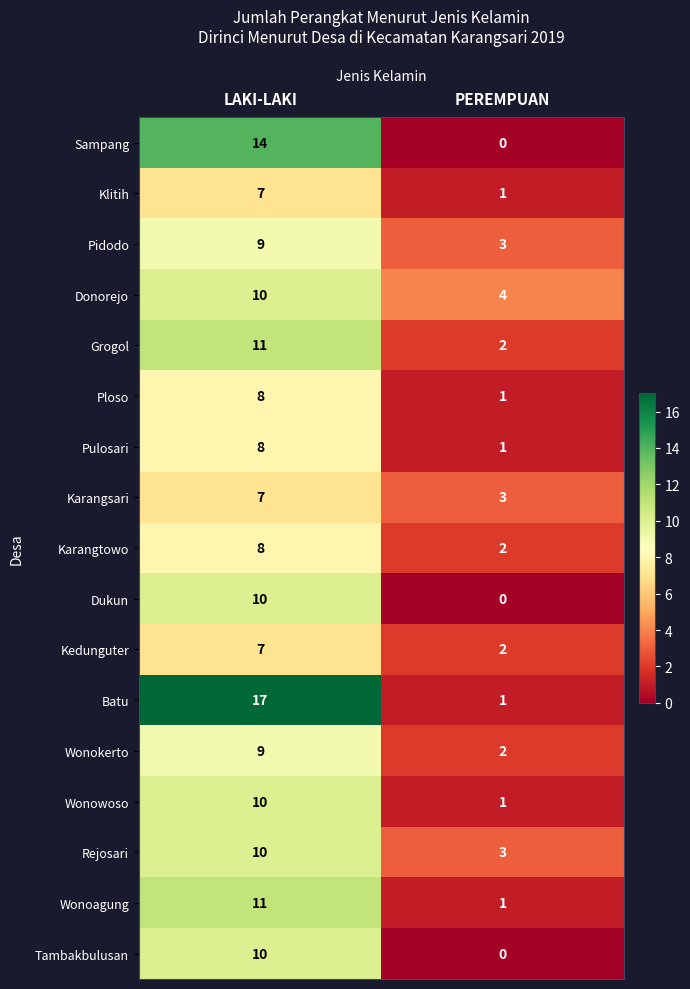

What is the sum of all Pulosari values?

9